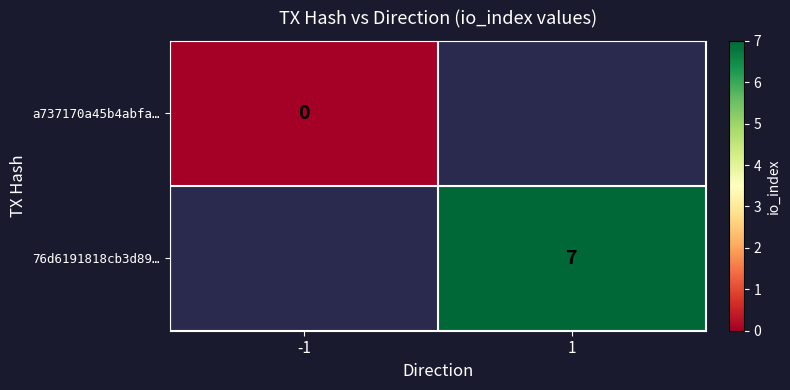

Is the value of a737170a45b4abfa… at -1 greater than the value of 76d6191818cb3d89… at 1?

No